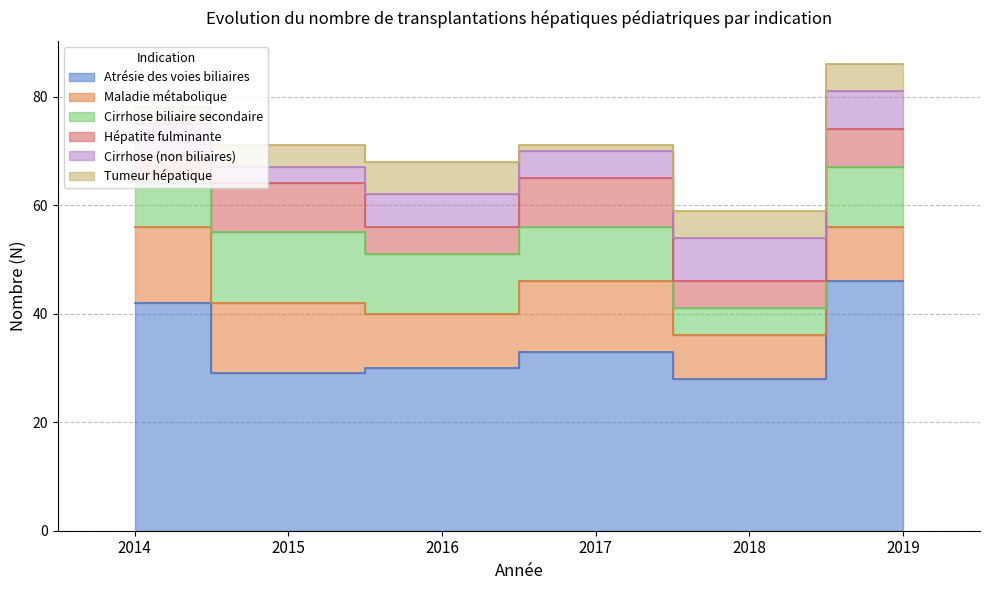

The value of Tumeur hépatique at 2016 is 6. True or false?

True